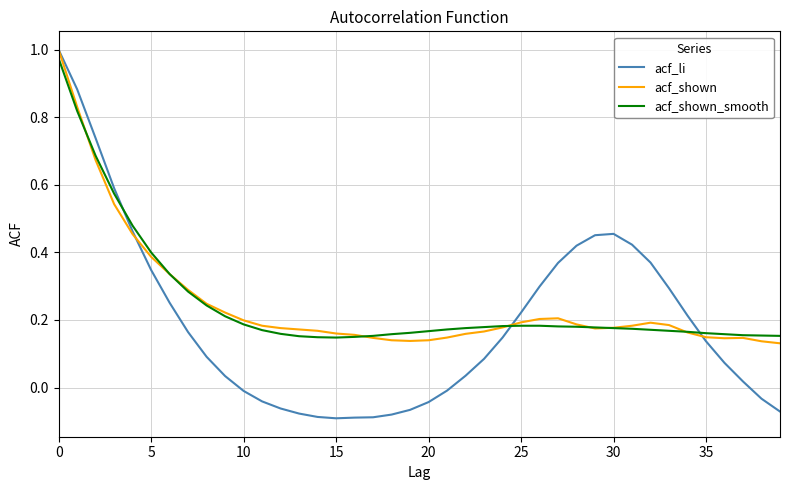

How many values in the acf_li series are below 0?

14